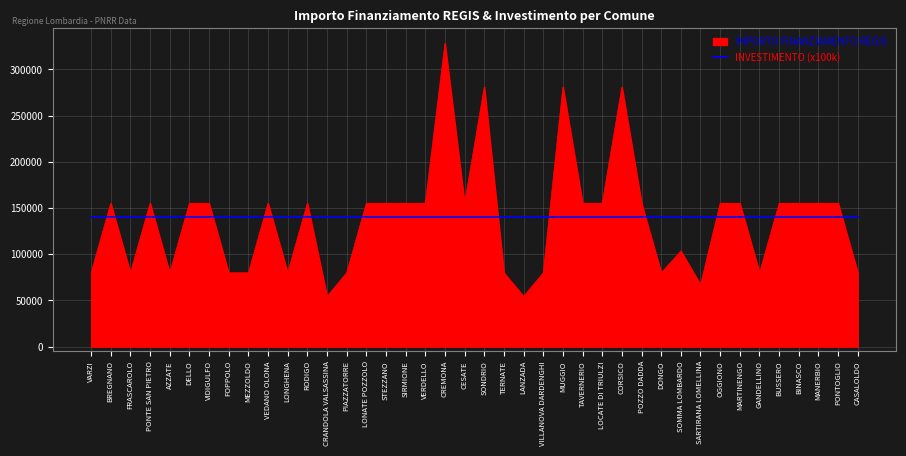

What is the difference between the IMPORTO FINANZIAMENTO REGIS values at VILLANOVA DARDENGHI and MANERBIO?

75312